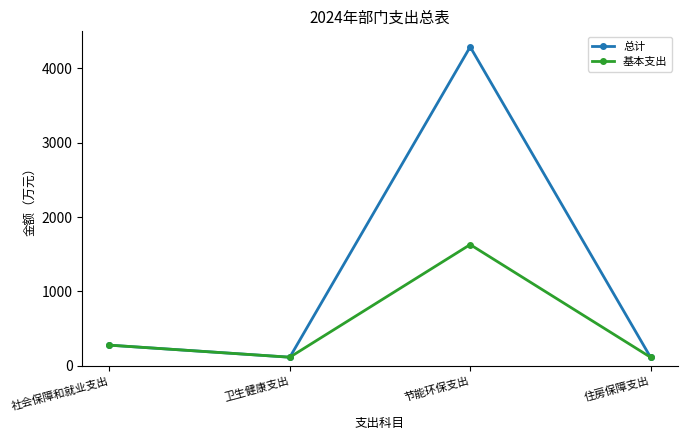

What are all the series names shown in the legend?

总计, 基本支出